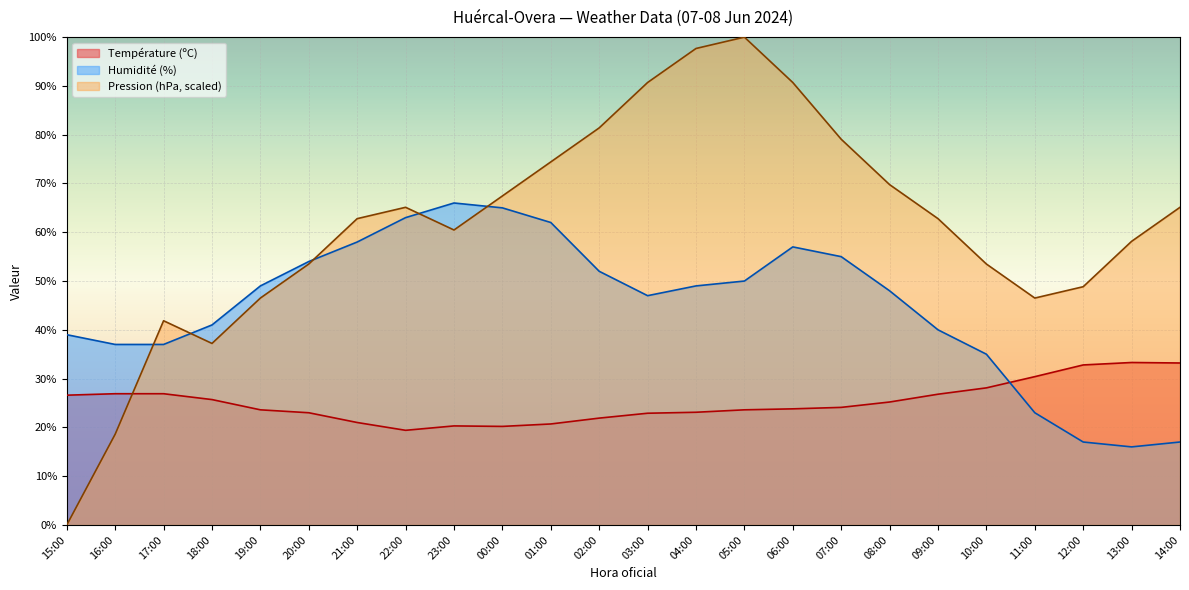

Reading left to right, extract all data points from this chart.

Température (ºC): 26.6	26.9	26.9	25.7	23.6	23.0	21.0	19.4	20.3	20.2	20.7	21.9	22.9	23.1	23.6	23.8	24.1	25.2	26.8	28.1	30.4	32.8	33.3	33.2
Humidité (%): 39.0	37.0	37.0	41.0	49.0	54.0	58.0	63.0	66.0	65.0	62.0	52.0	47.0	49.0	50.0	57.0	55.0	48.0	40.0	35.0	23.0	17.0	16.0	17.0
Pression (hPa): 0.0	18.6	41.9	37.2	46.5	53.5	62.8	65.1	60.5	67.4	74.4	81.4	90.7	97.7	100.0	90.7	79.1	69.8	62.8	53.5	46.5	48.8	58.1	65.1